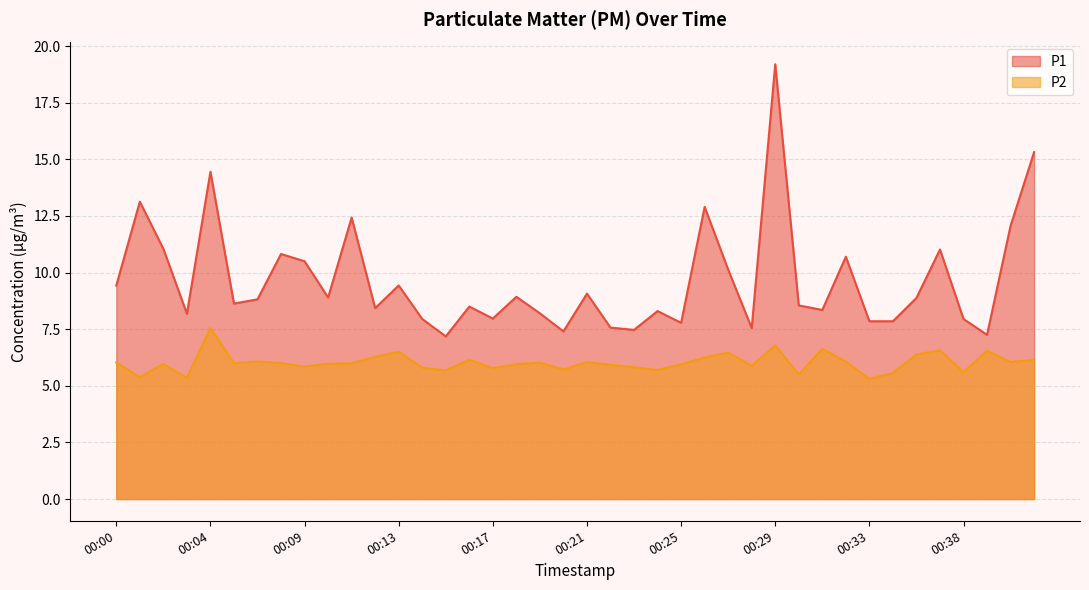

List the series in order of their overall mean, lowest first.

P2, P1